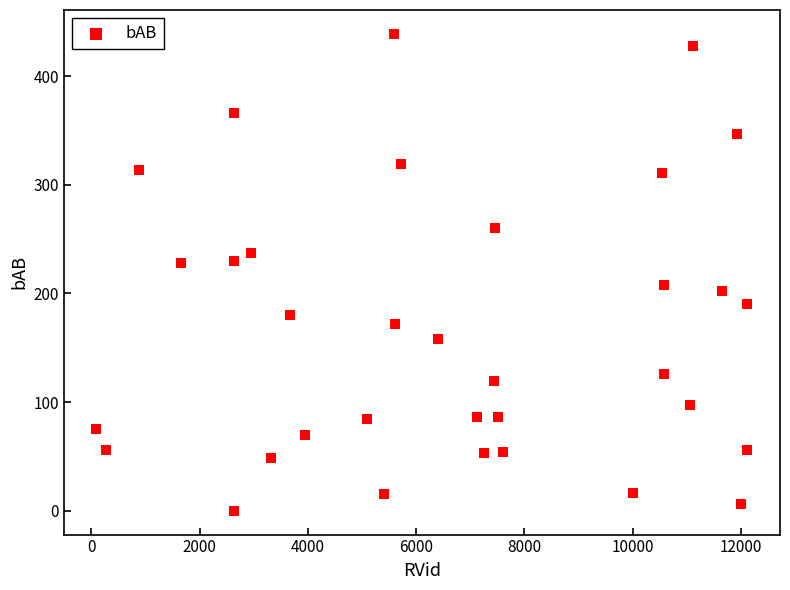

What is the range of Y values (max minus min)?

439